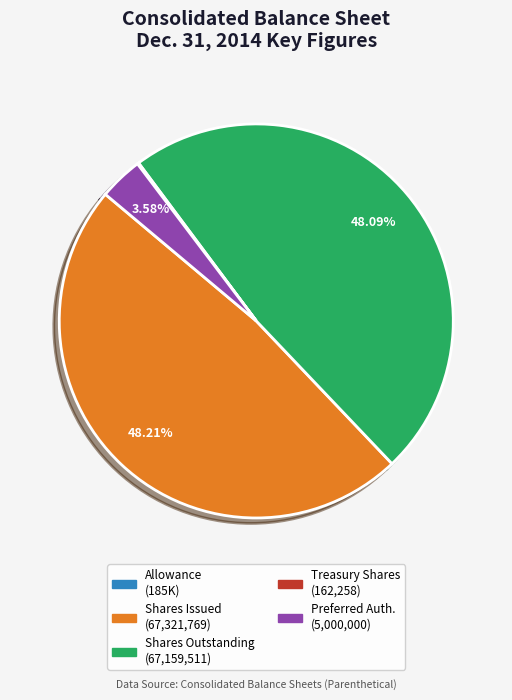

Is there any slice that represents more than half of the pie?

No